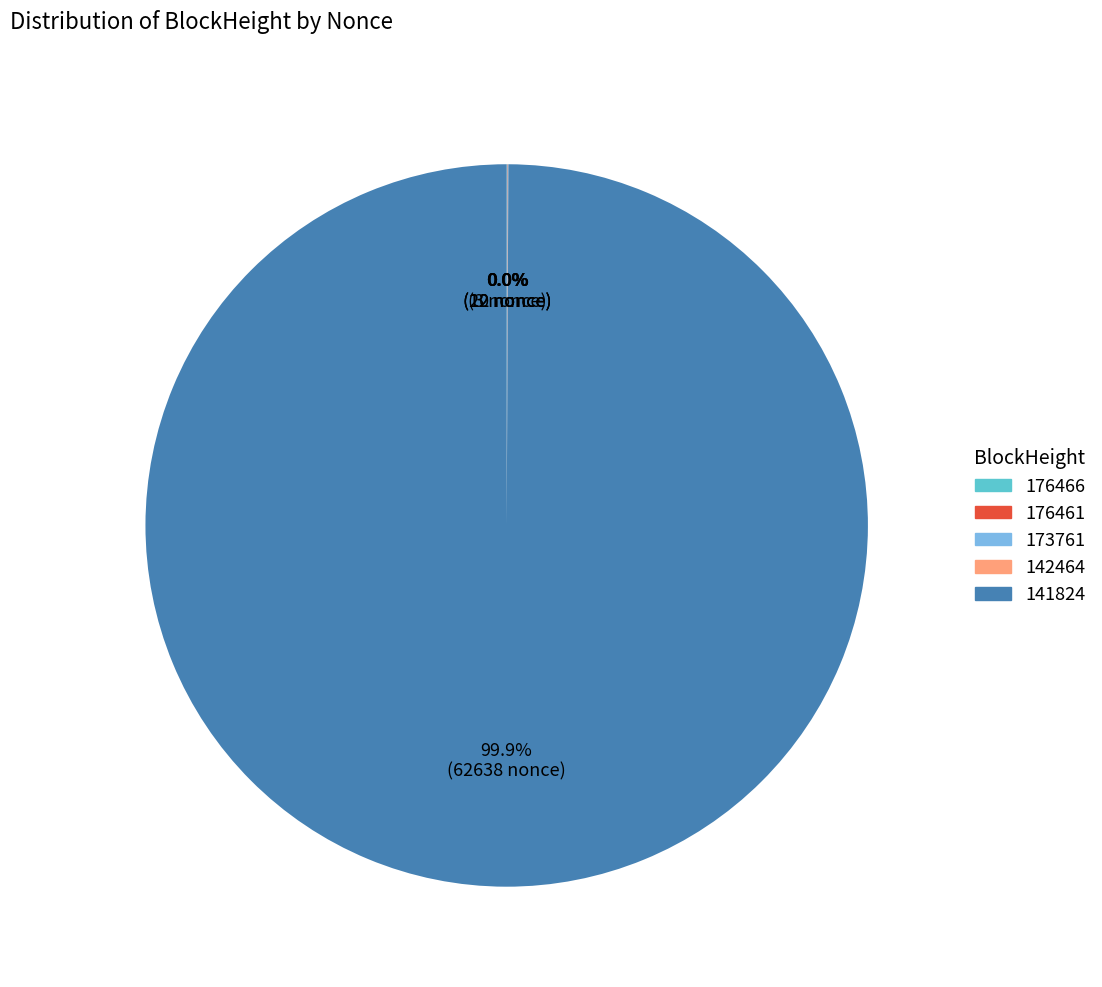

Which category accounts for the majority?

141824